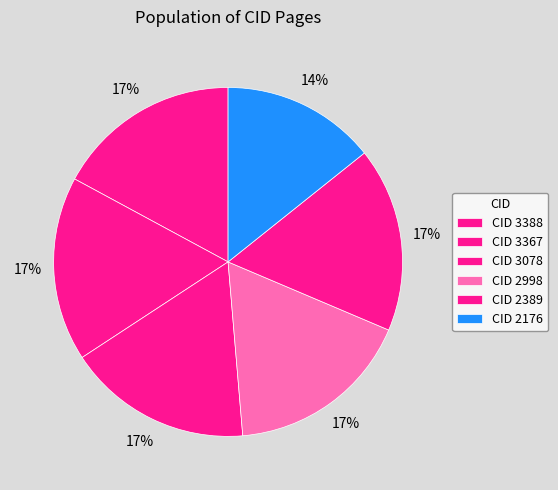

How many segments does this pie chart have?

6